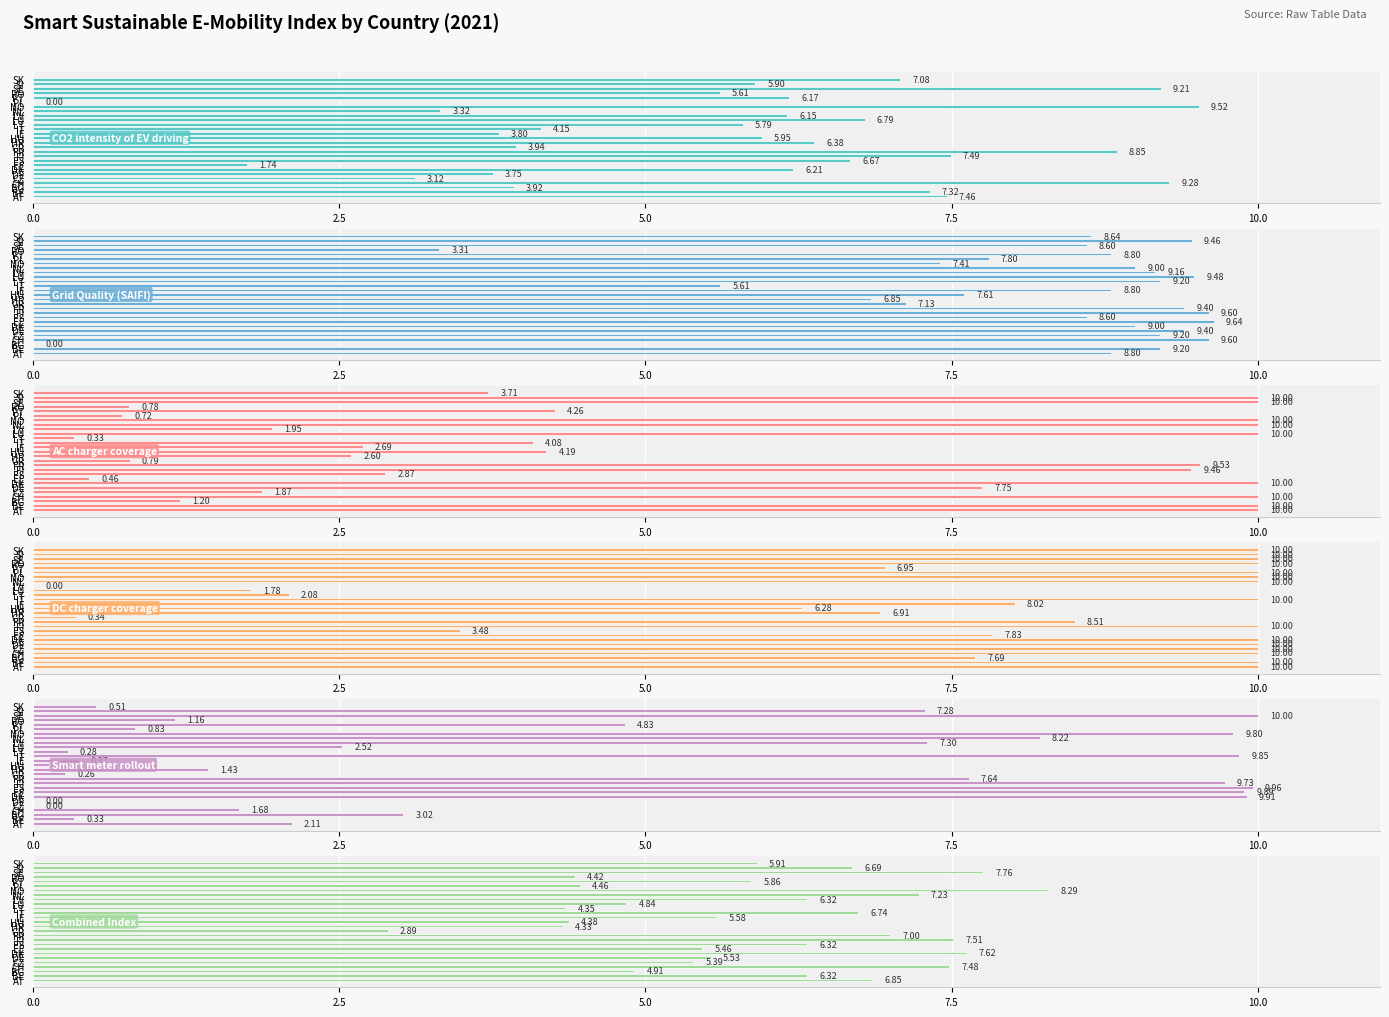

Does the chart contain stacked bars?

No